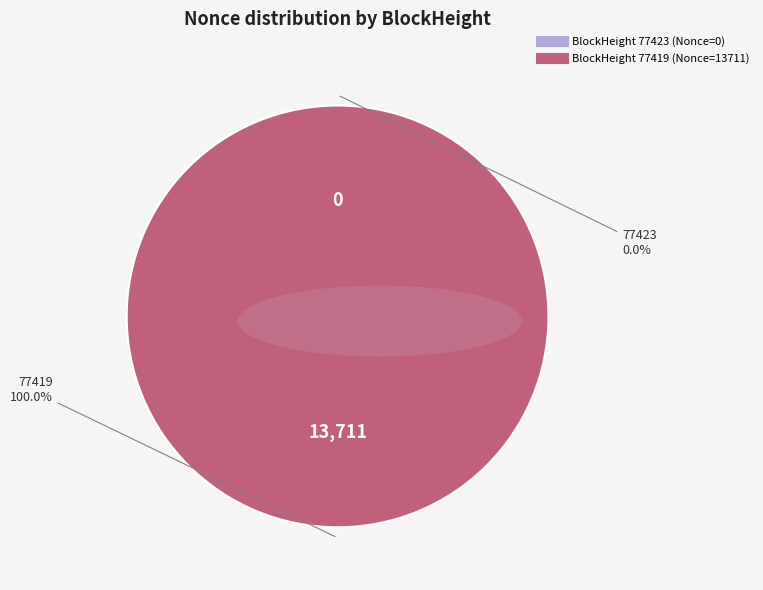

To the nearest percent, what is the difference between the 77419 and 77423 slice percentages?

100%